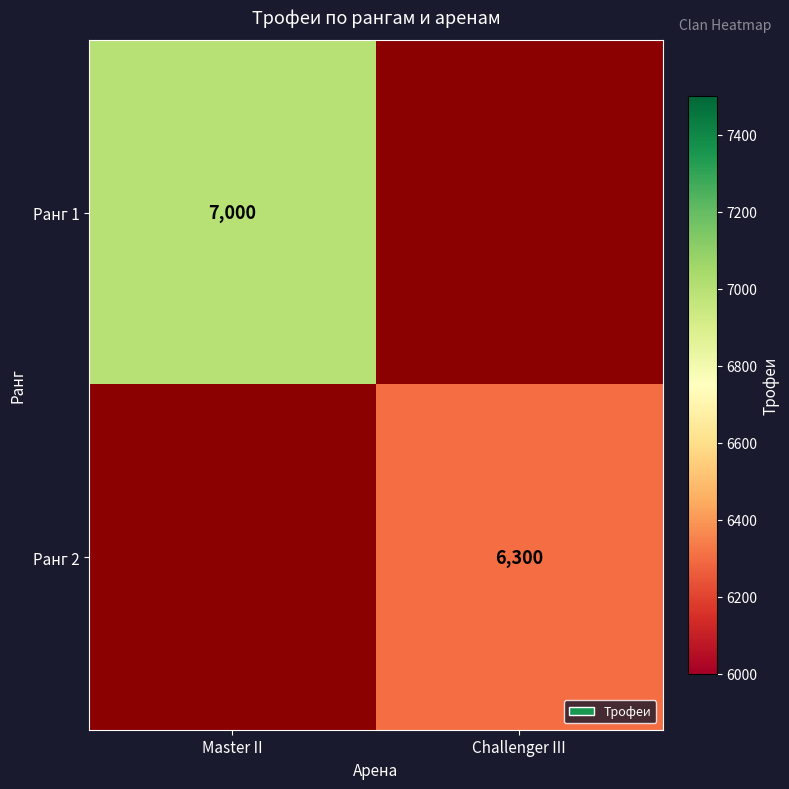

At how many categories does at least one series exceed 6638?

1